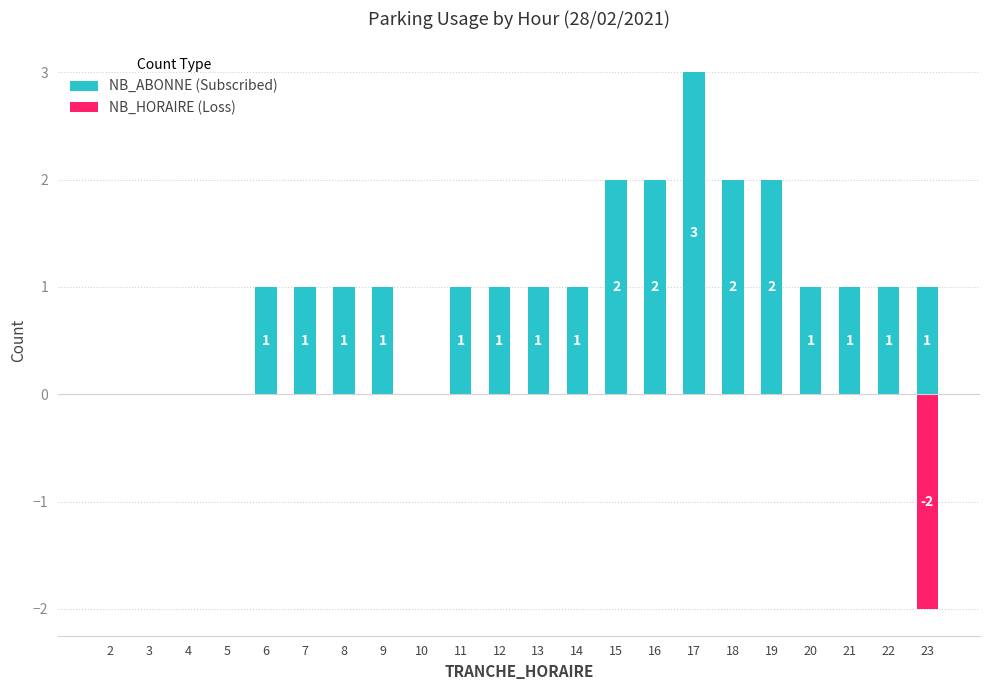

Is it true that NB_ABONNE (Subscribed) equals 0 at 22?

False